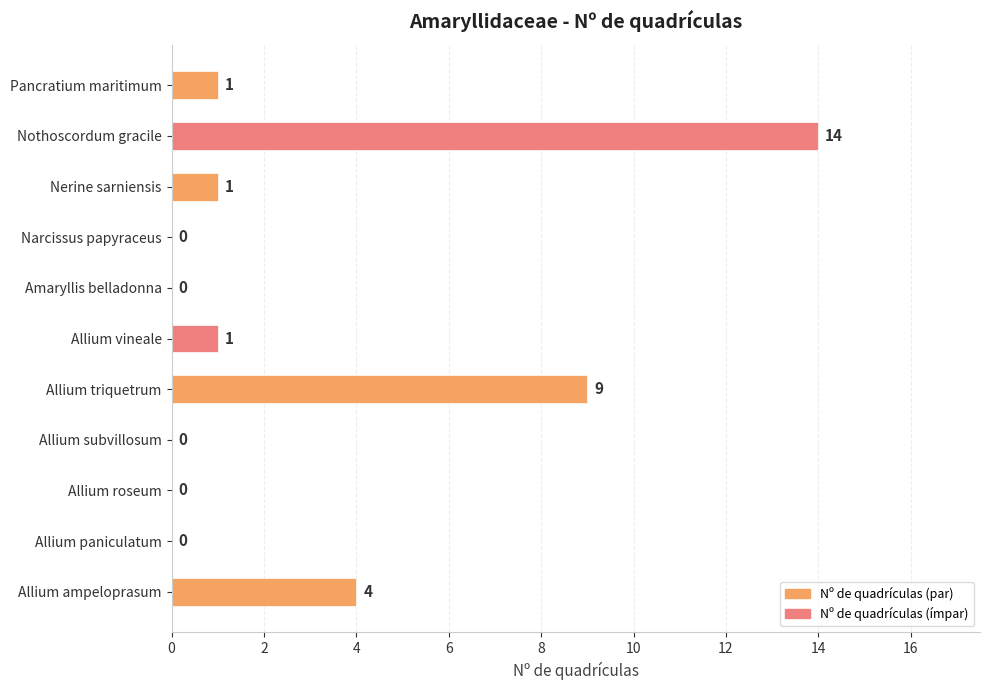

Approximately how many times larger is the value at Allium triquetrum compared to Pancratium maritimum?

9.0